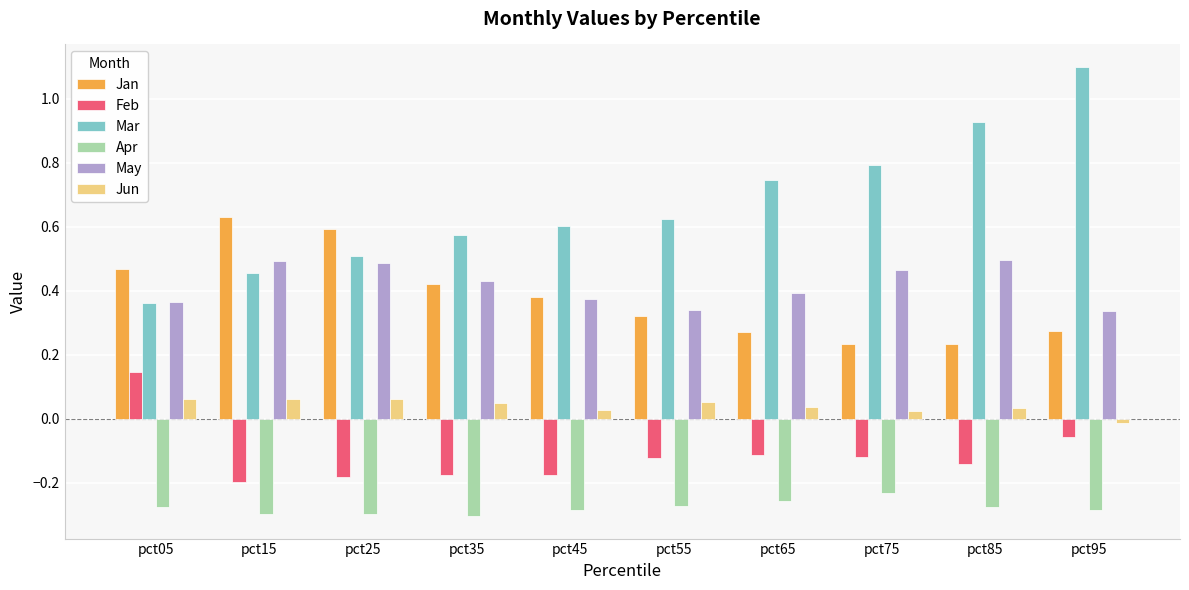

At which category is the sum across all series the highest?

pct95